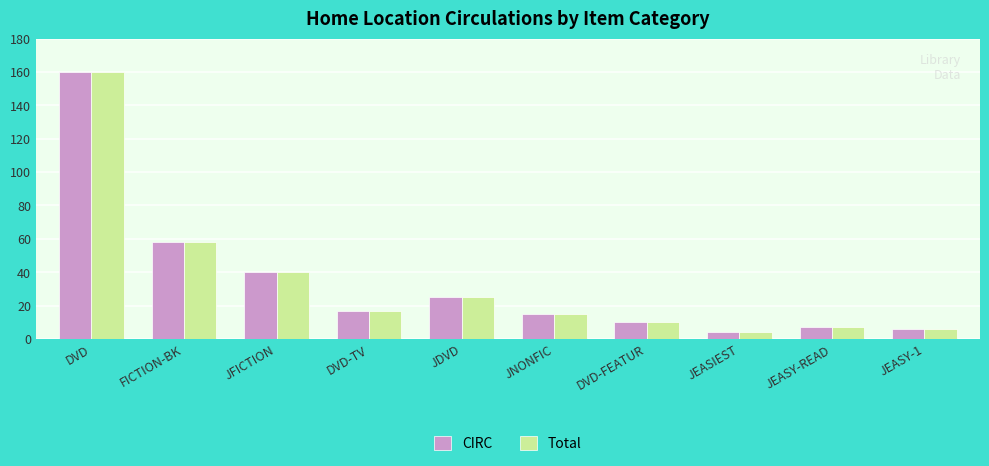

Is the value of CIRC at JNONFIC greater than the value of Total at DVD?

No